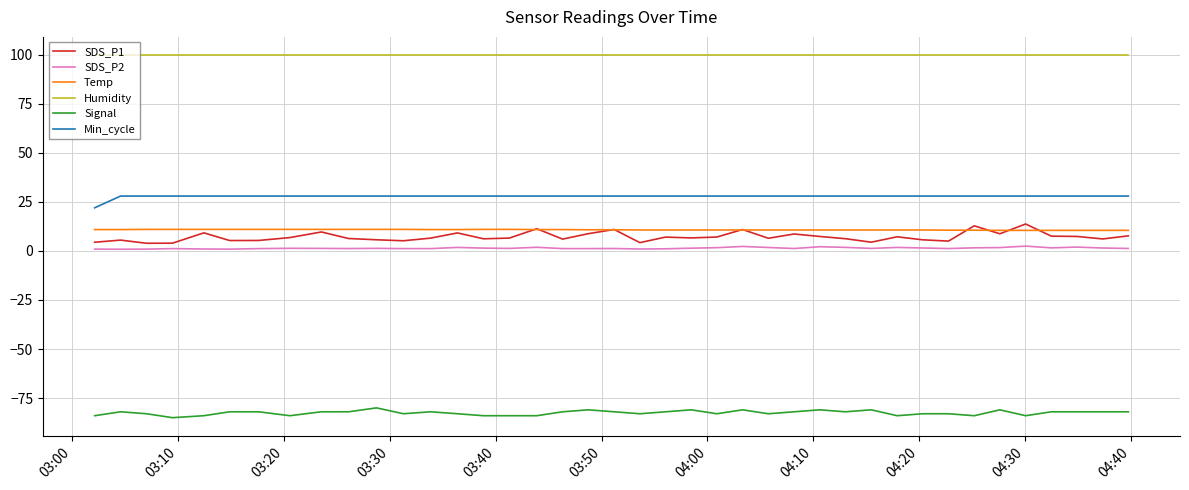

True or false: Temp and Humidity intersect in this chart.

False